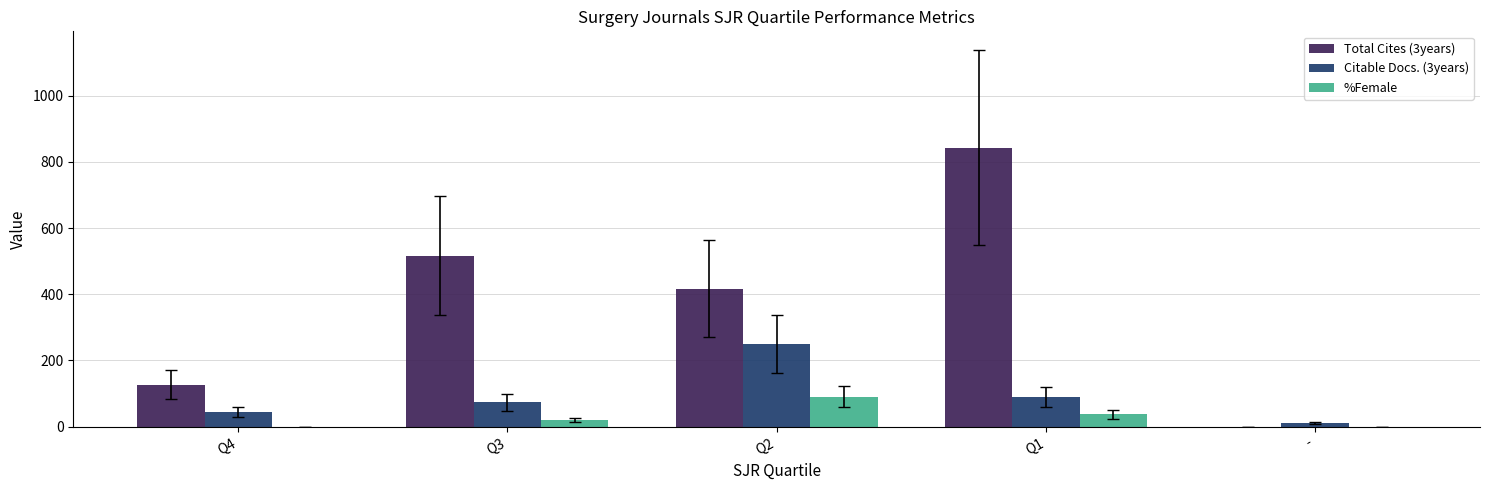

Is the value of Total Cites (3years) at Q1 greater than the value of %Female at Q4?

Yes